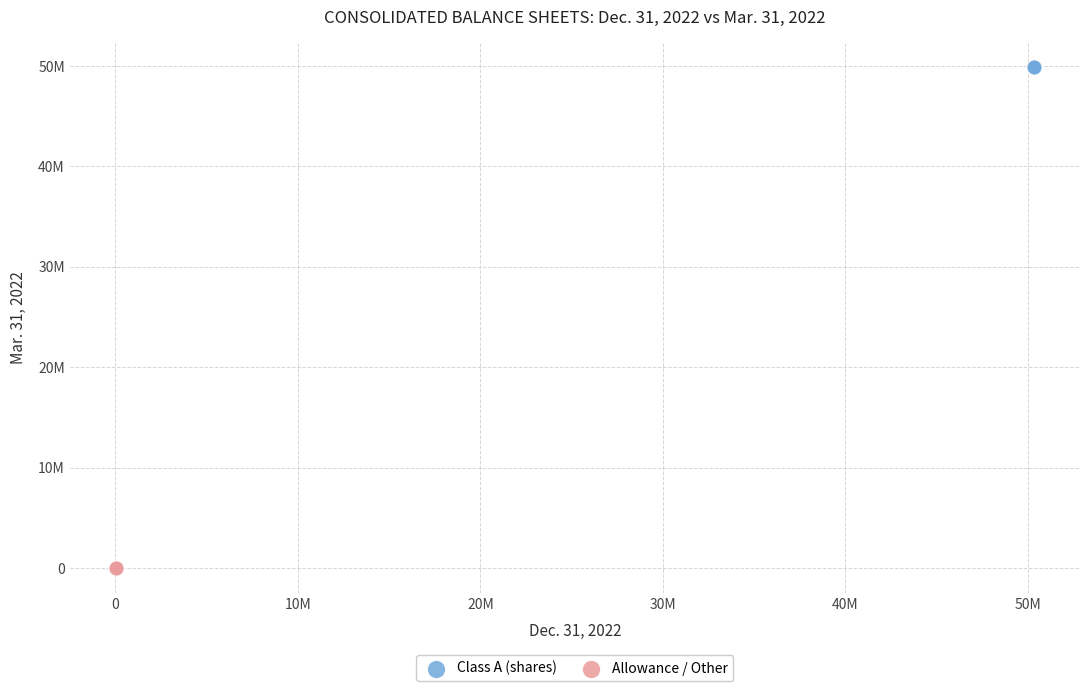

Which series reaches the minimum Y coordinate?

Allowance / Other